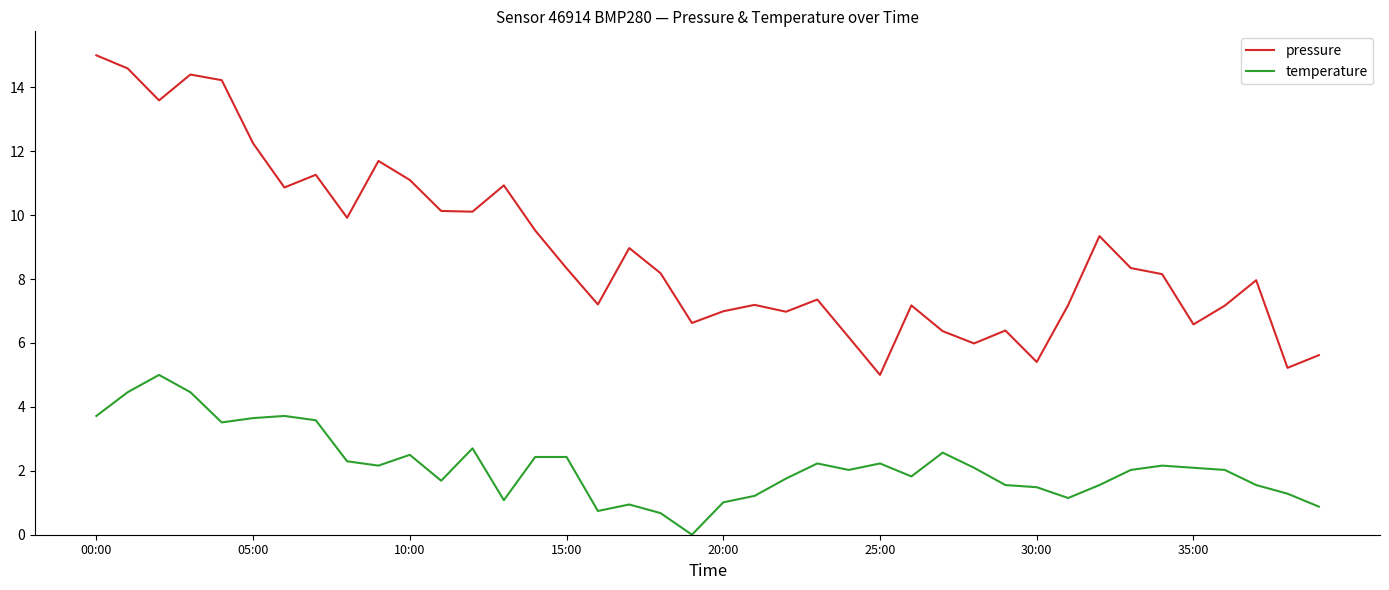

Count the number of data series in this chart.

2